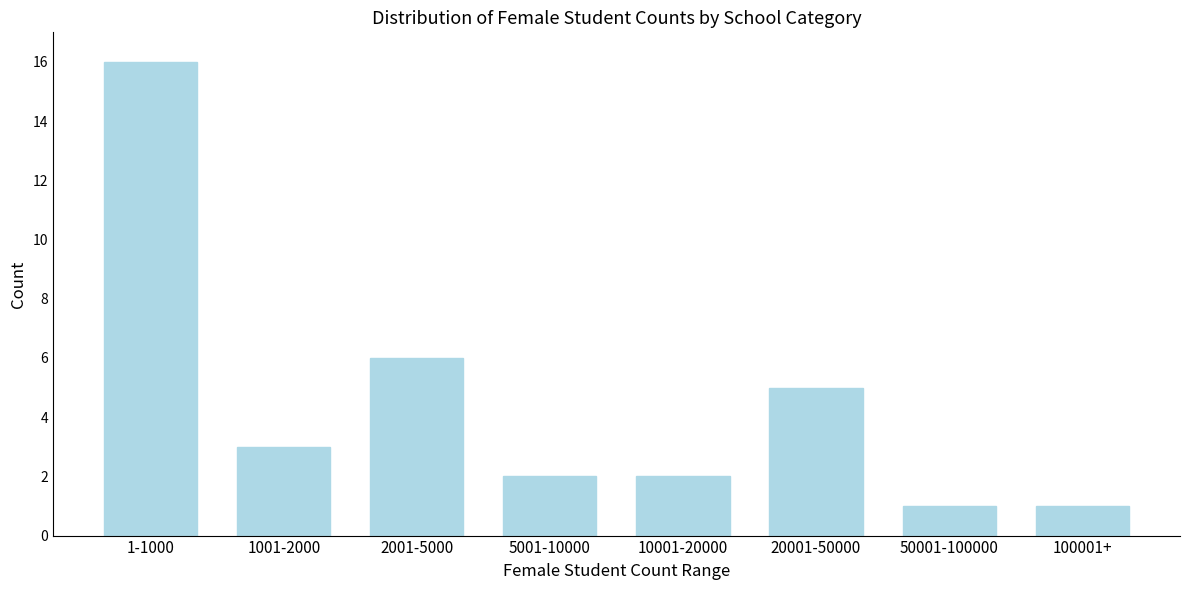

Reading right to left, what are all the values shown in this chart?

1	1	5	2	2	6	3	16